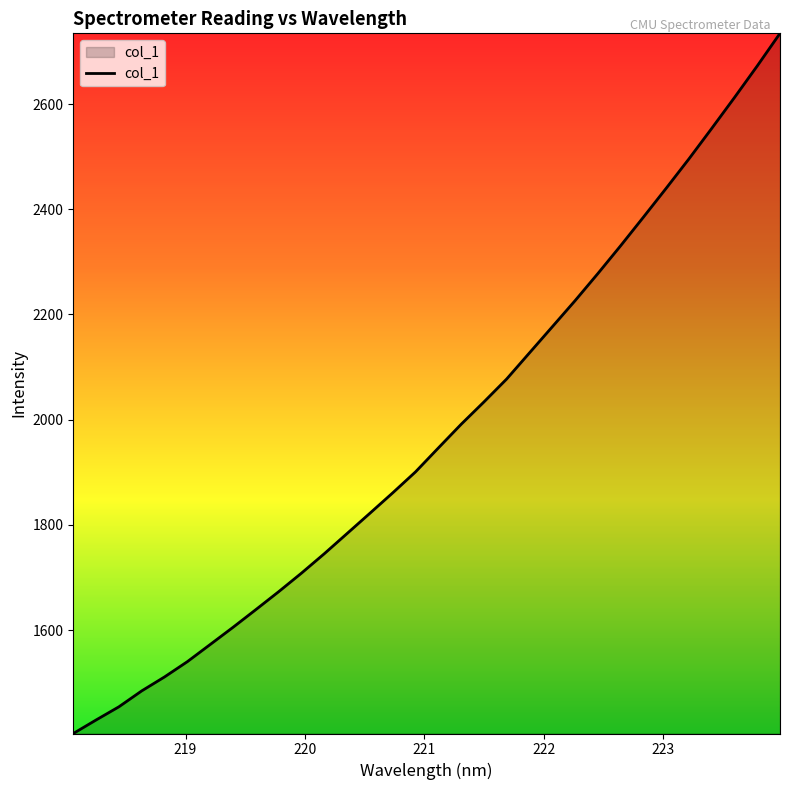

How many lines are shown in the chart?

1